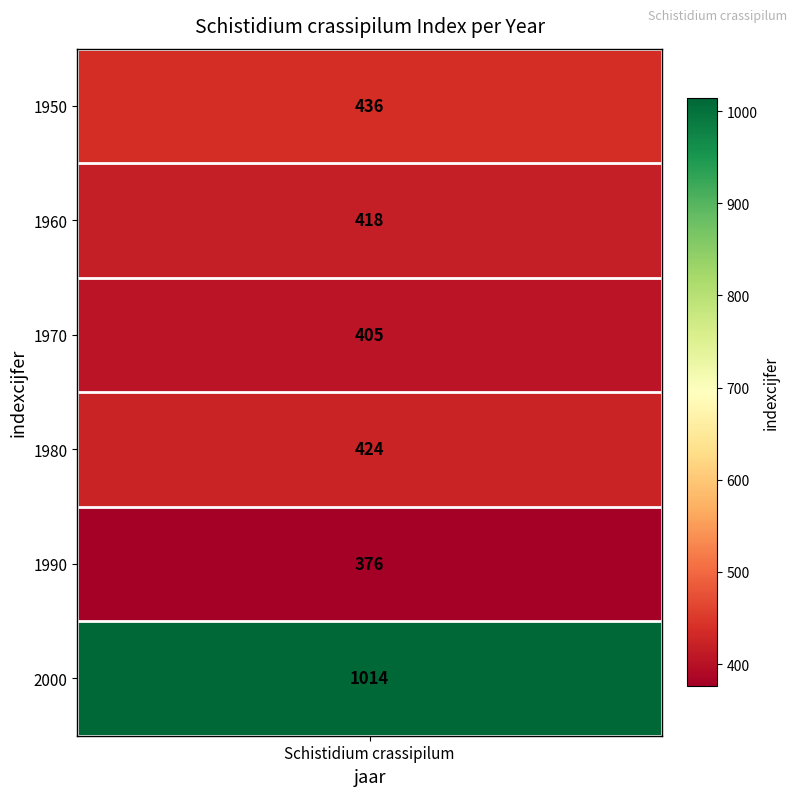

Read the value at 1980, to the nearest 50.

400